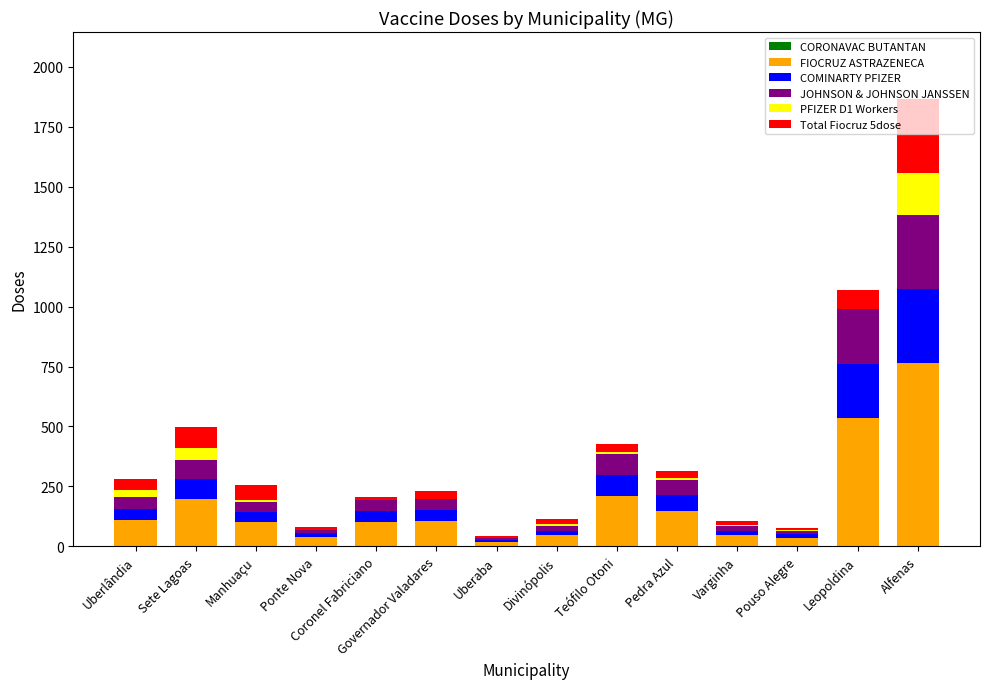

True or false: FIOCRUZ ASTRAZENECA has a value of 196.4 at Sete Lagoas.

True